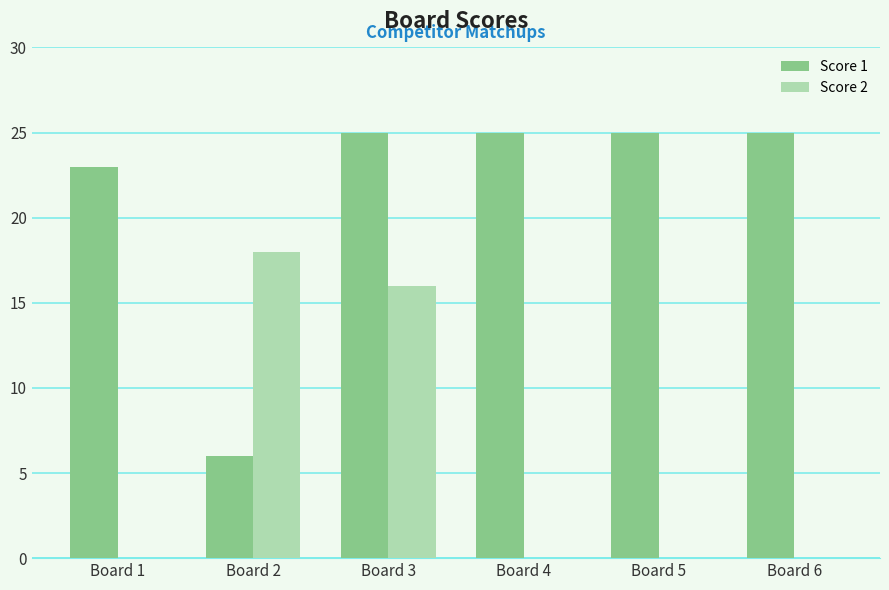

The Score 1 series shows 11 at Board 6. True or false?

False